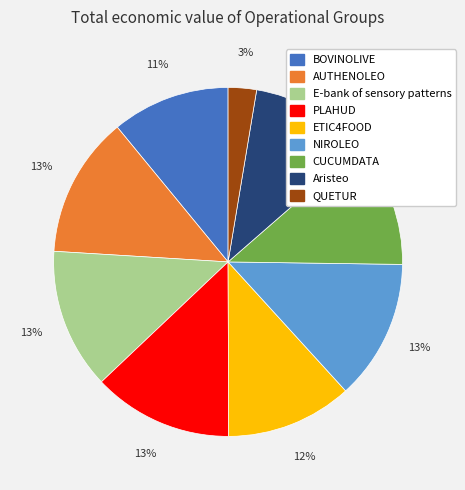

Which slice is the smallest?

QUETUR